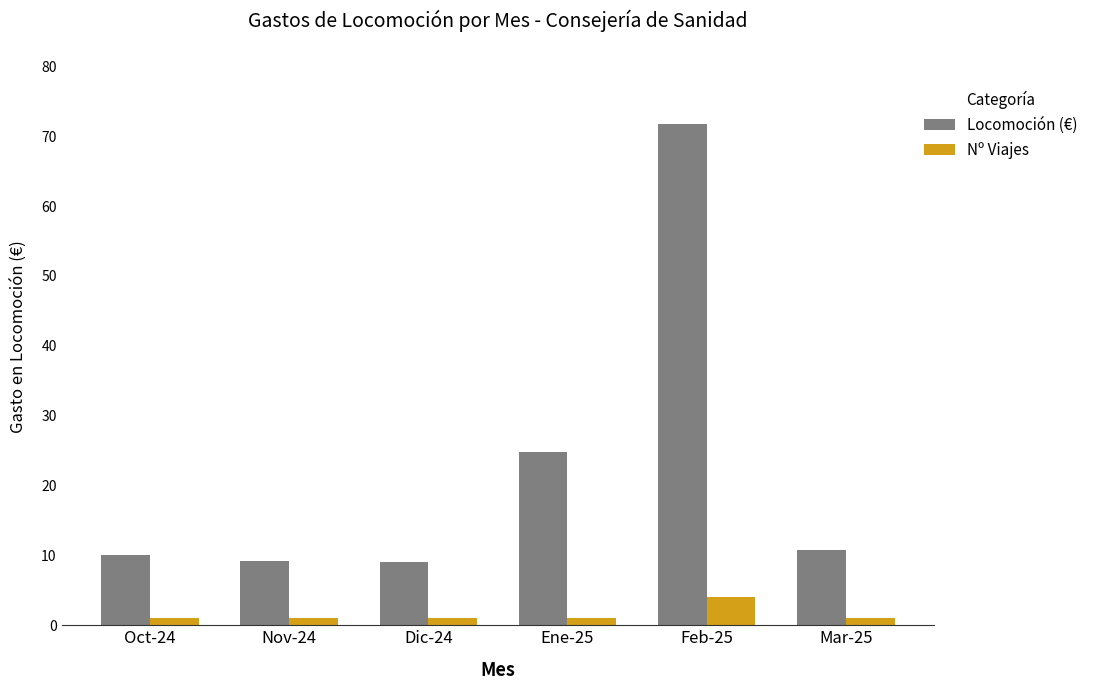

Is the value of Locomoción (€) at Feb-25 greater than the value of Nº Viajes at Dic-24?

Yes